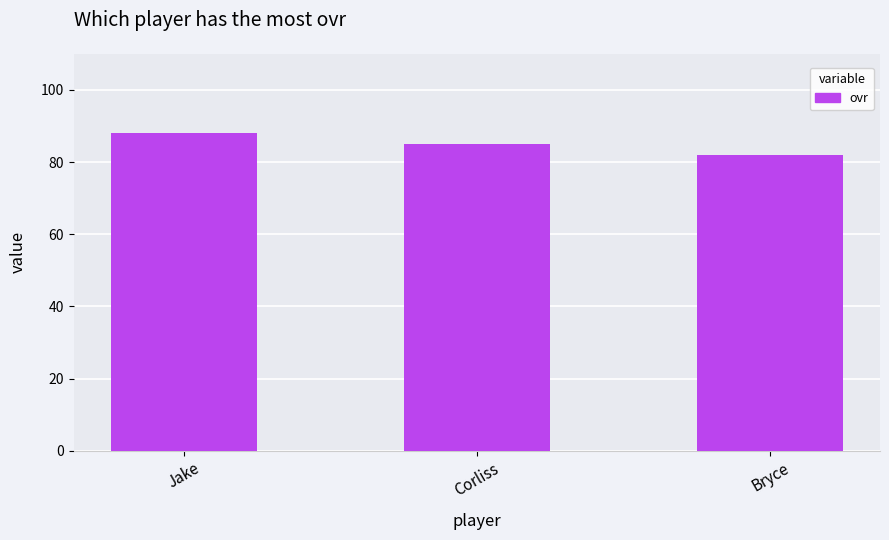

The value at Corliss is 21. True or false?

False